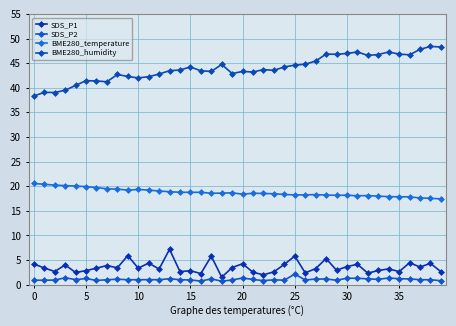

What are all the series names shown in the legend?

SDS_P1, SDS_P2, BME280_temperature, BME280_humidity